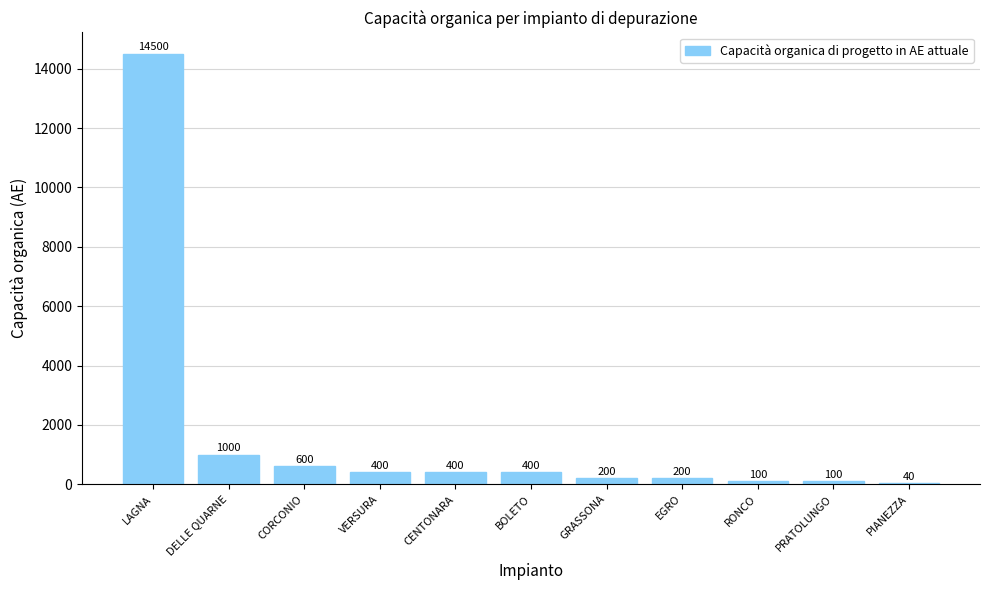

True or false: the data shows 400 at VERSURA.

True